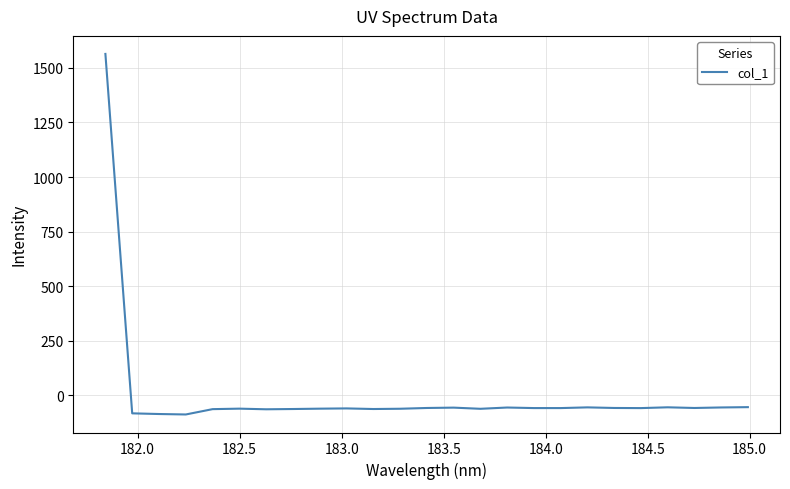

What is the difference between the maximum and minimum values?

1650.6